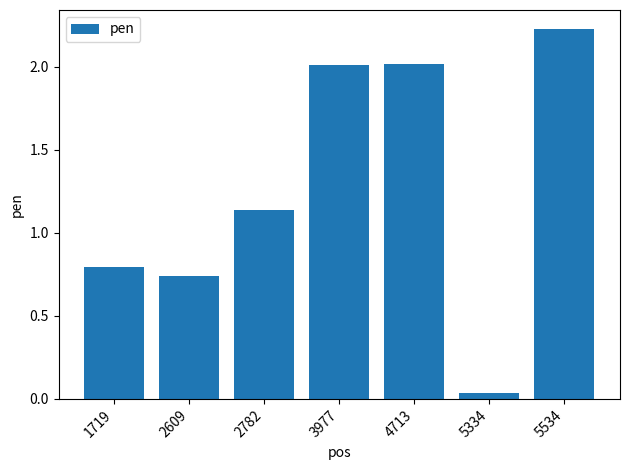

What is the sum of all values?

9.0